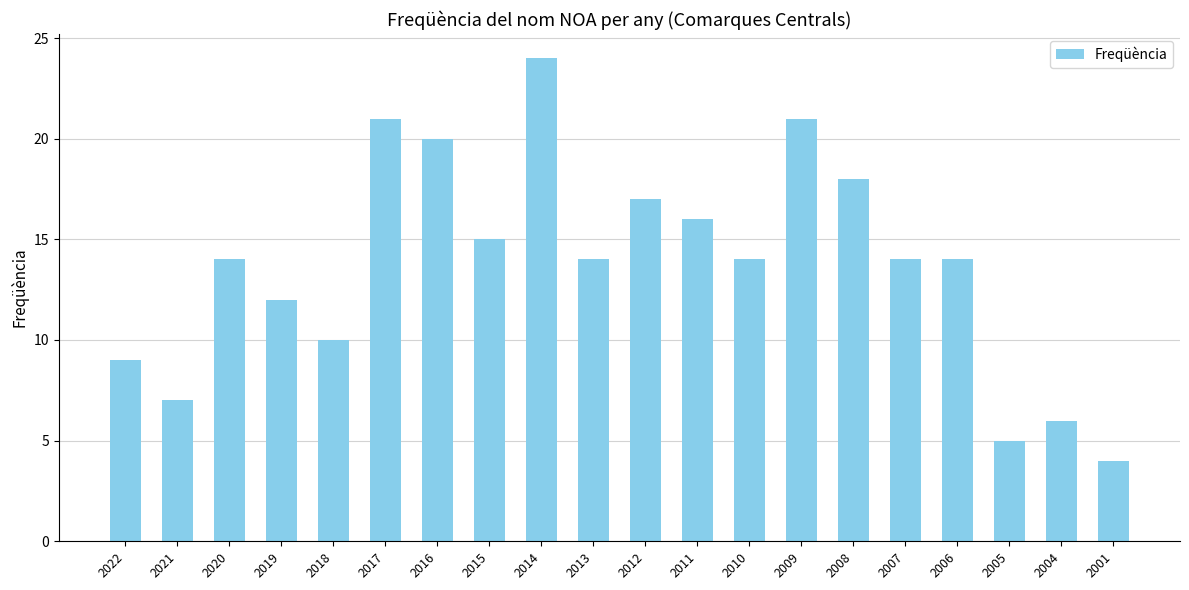

What is the value of the 14th bar from the left?

21